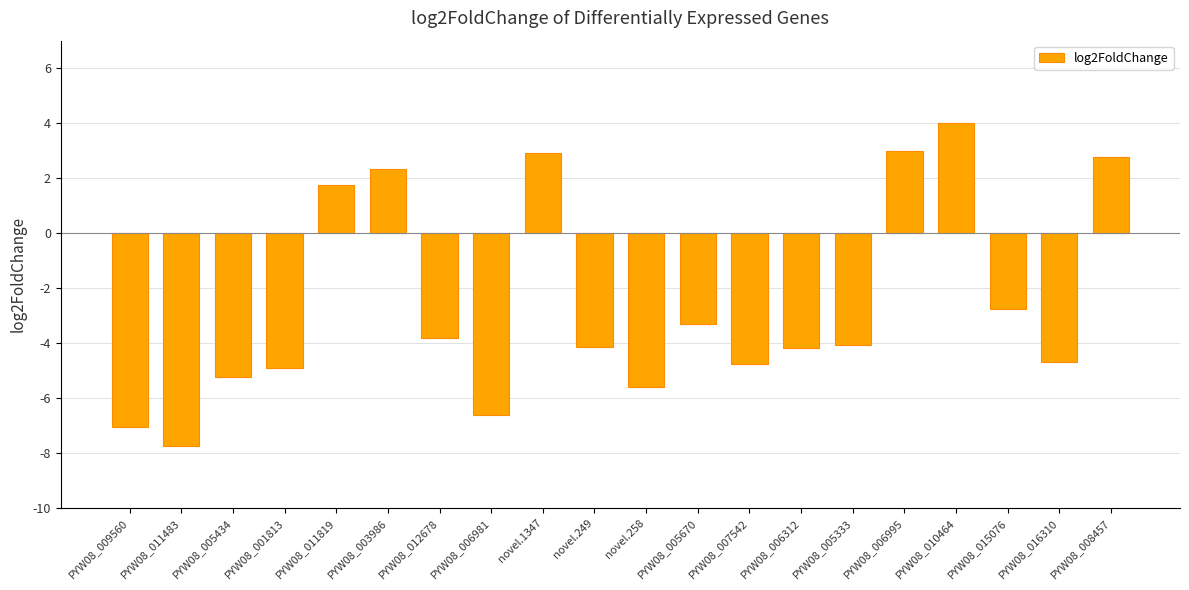

Is it true that the value at PYW08_005333 is -1.4?

False